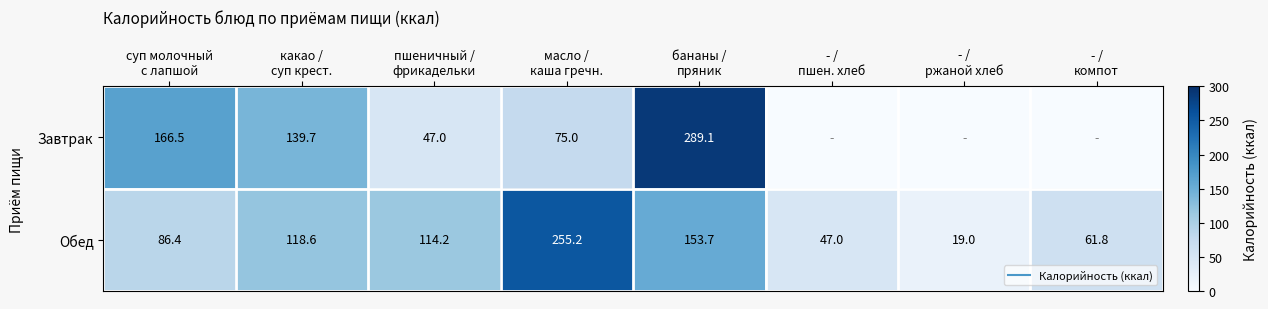

Which series has the widest spread of values?

Завтрак